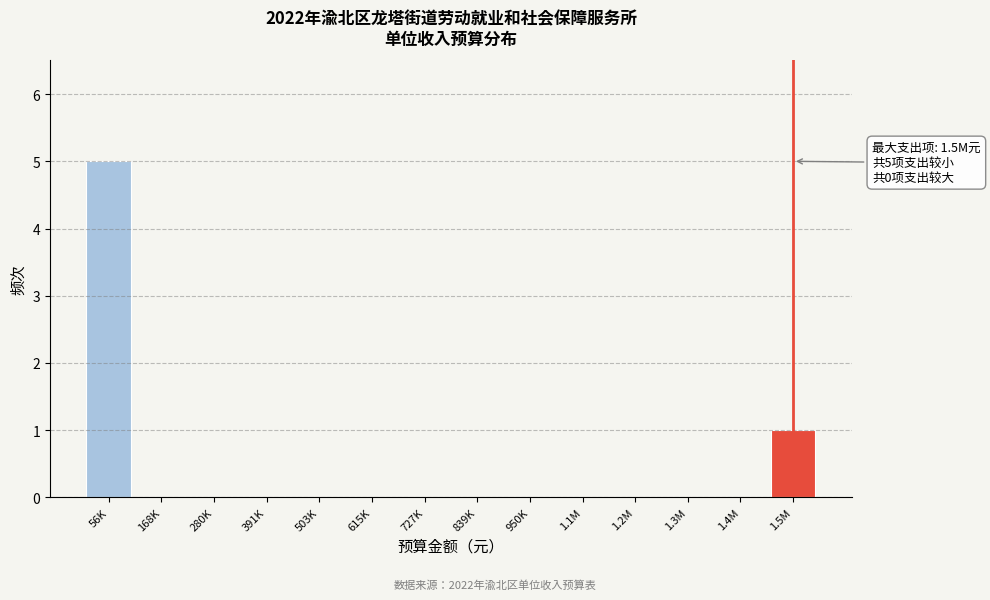

Reading left to right, transcribe all the data shown in this chart.

56K=5	168K=0	280K=0	391K=0	503K=0	615K=0	727K=0	839K=0	950K=0	1.1M=0	1.2M=0	1.3M=0	1.4M=0	1.5M=1